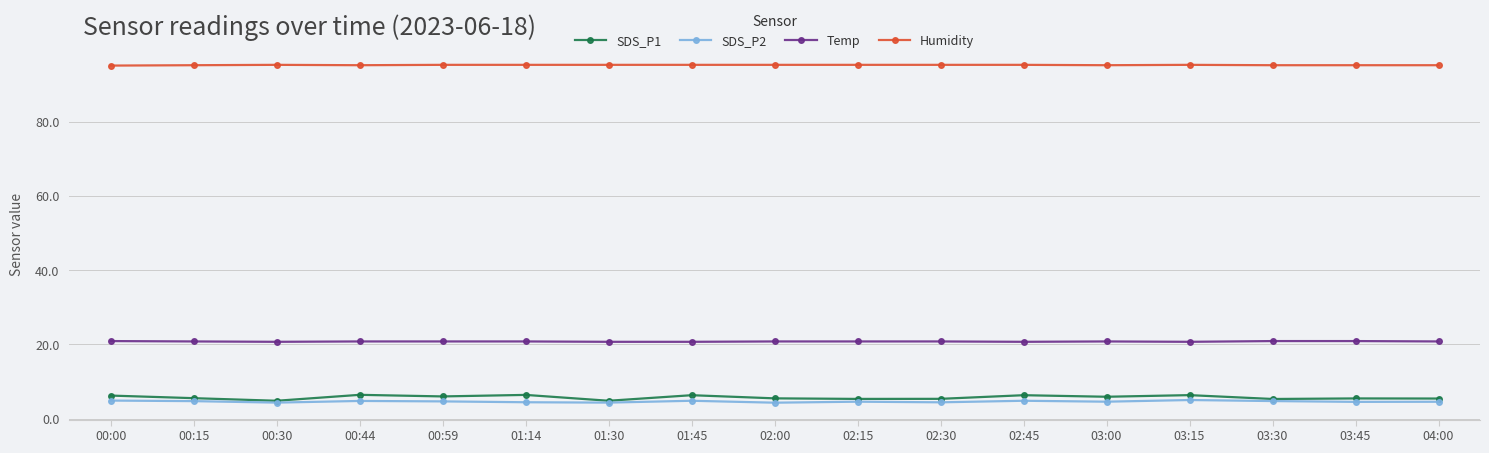

What are all the series names shown in the legend?

SDS_P1, SDS_P2, Temp, Humidity